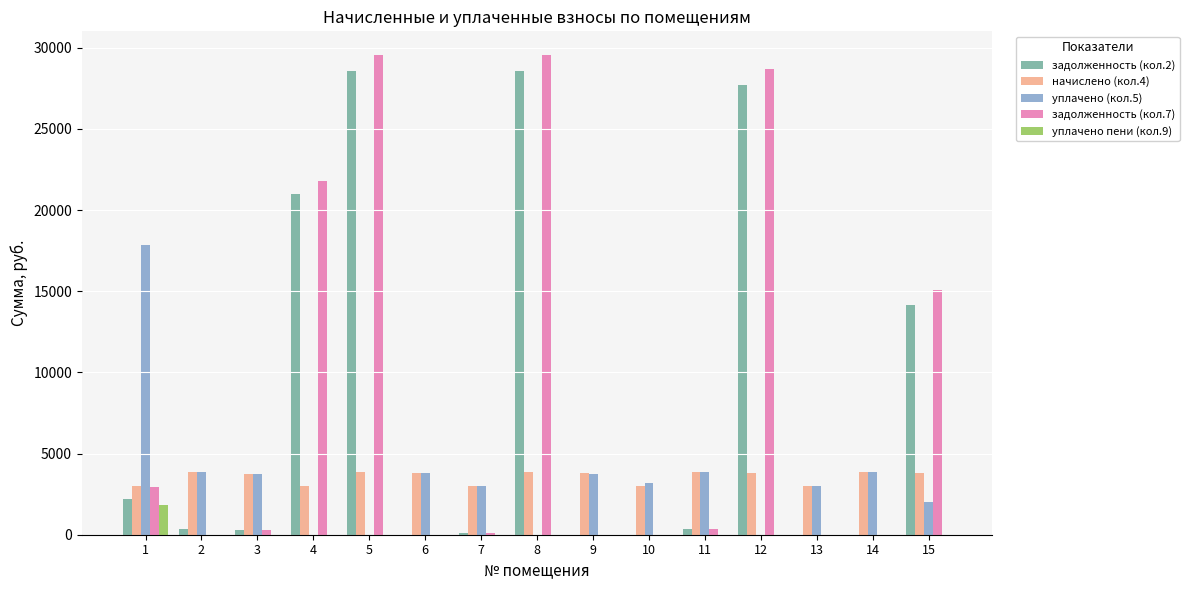

What is the total value across all series at 1?

27774.6